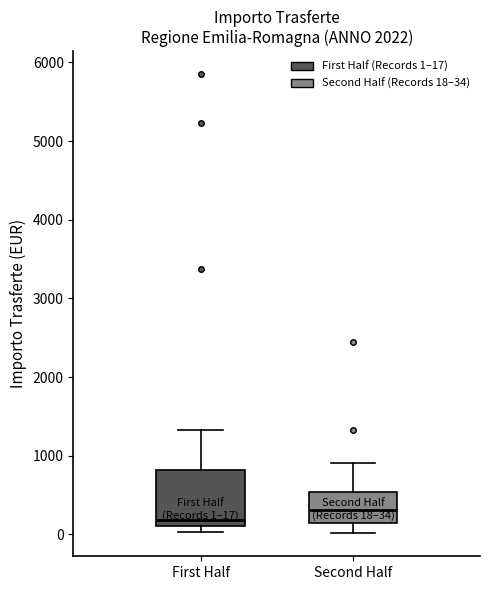

Which box's median line is the highest?

Second Half